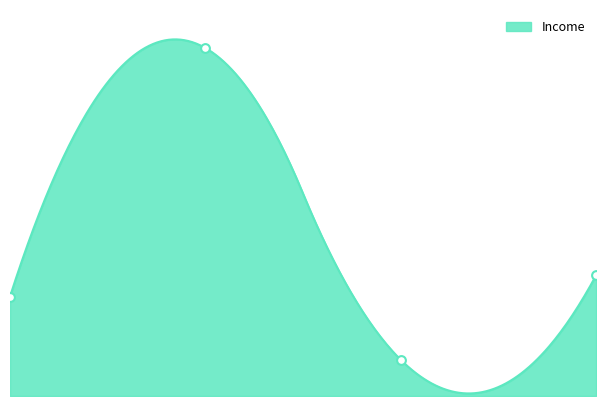

Between 1.0 and 0.0, which is larger?

1.0